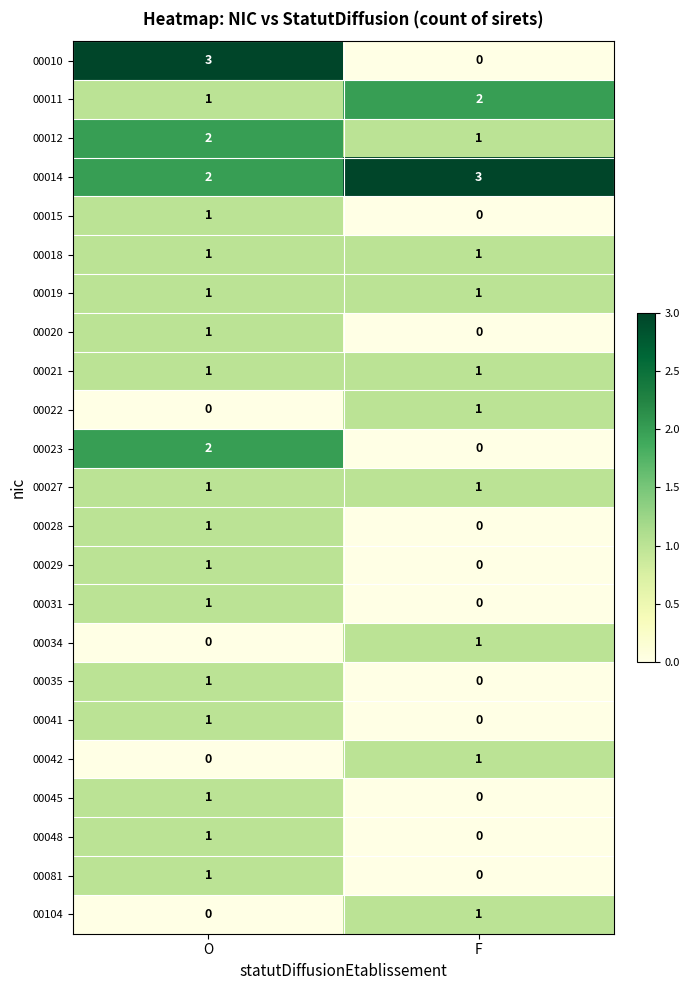

What is the spread (max minus min) of values at O?

3